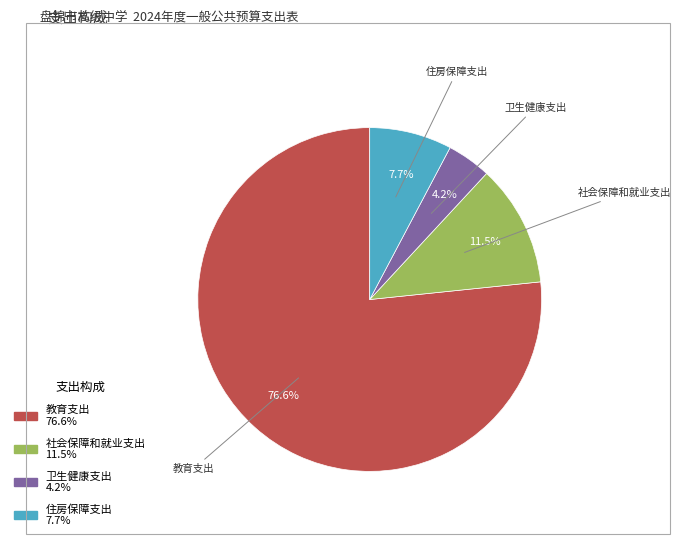

Is it true that 社会保障和就业支出 is 20% of the pie?

False